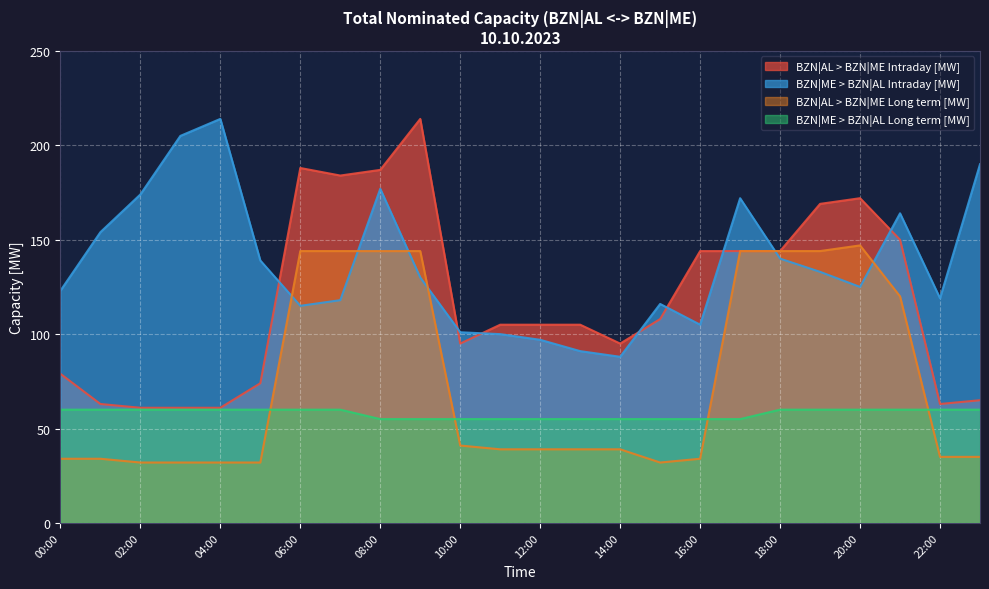

At which label is BZN|ME > BZN|AL Intraday [MW] closest to 151?

01:00